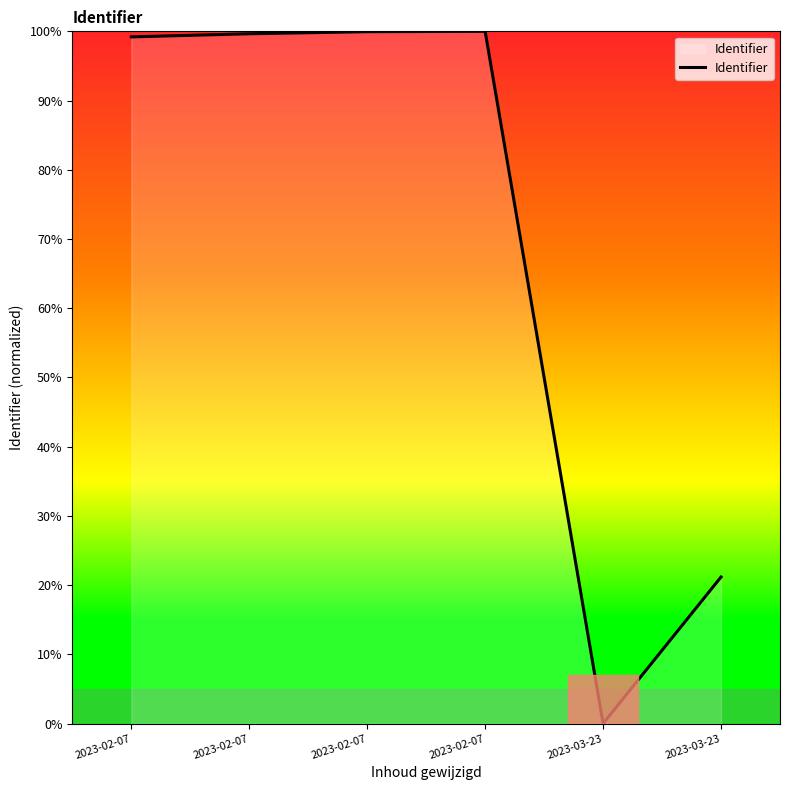

Does the chart have visible grid lines?

No